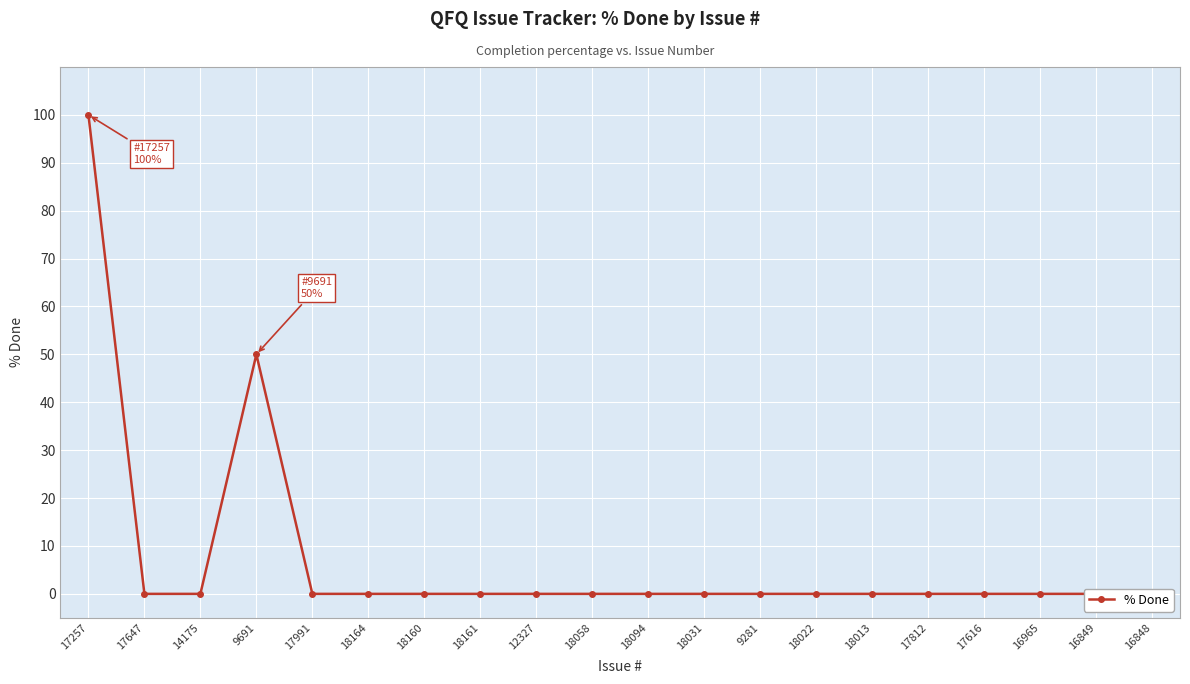

Reading left to right, extract all data points from this chart.

100	0	0	50	0	0	0	0	0	0	0	0	0	0	0	0	0	0	0	0